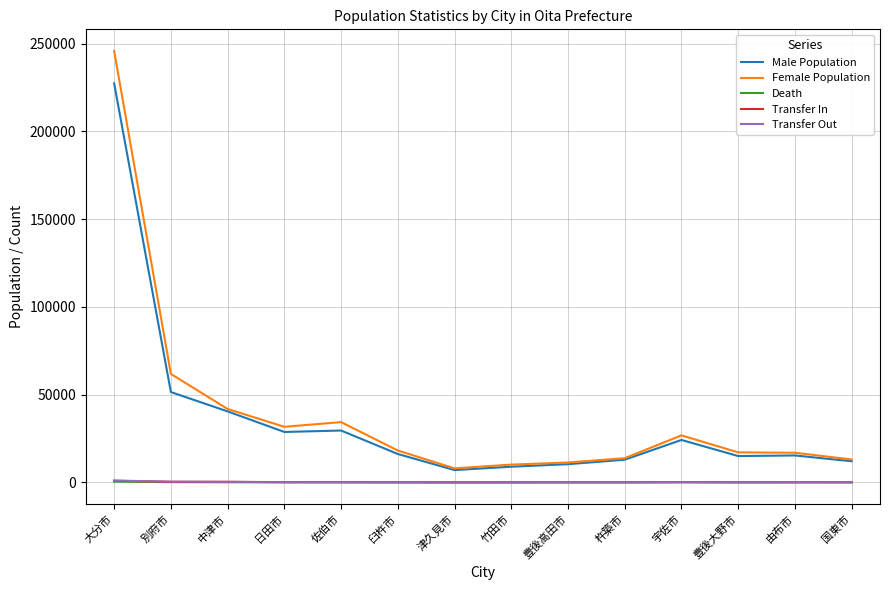

Does the chart have visible grid lines?

Yes